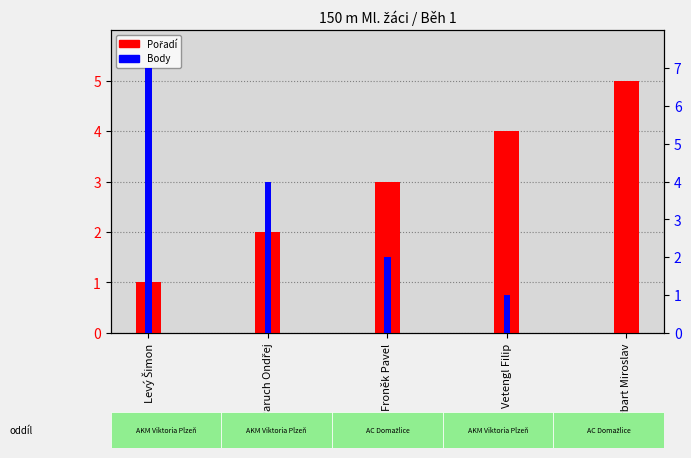

What is the label of the 5th bar from the right?

Levý Šimon